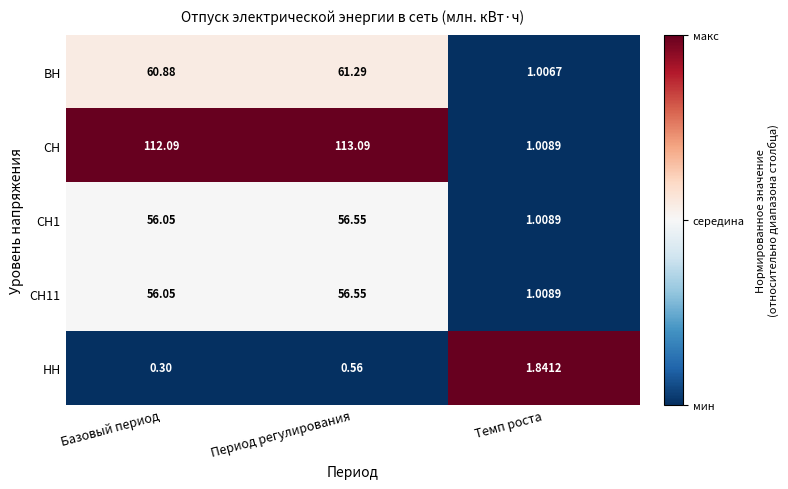

Between Базовый период and Период регулирования, which series saw the biggest shift?

СН